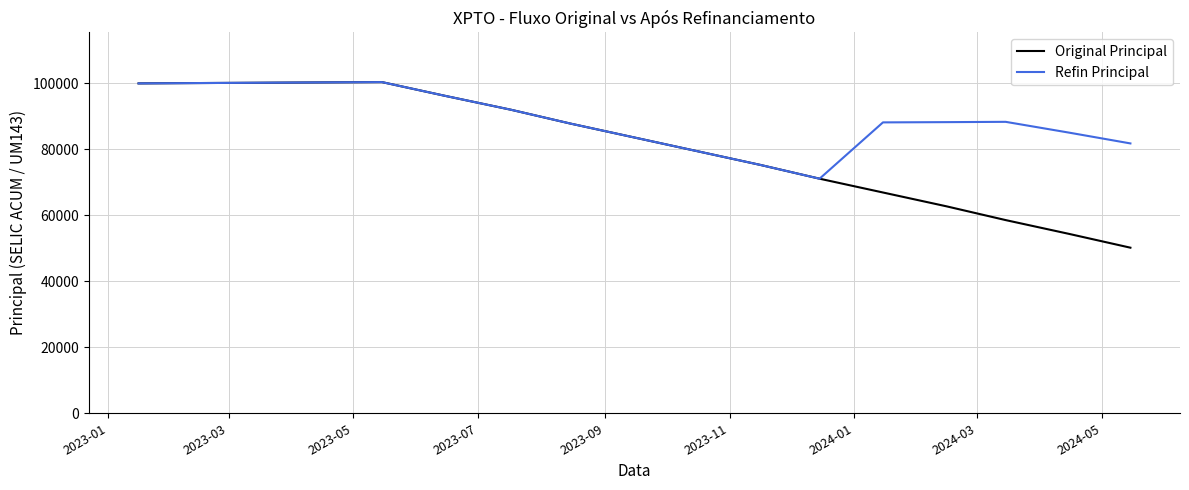

Which series has the largest range (max minus min)?

Original Principal